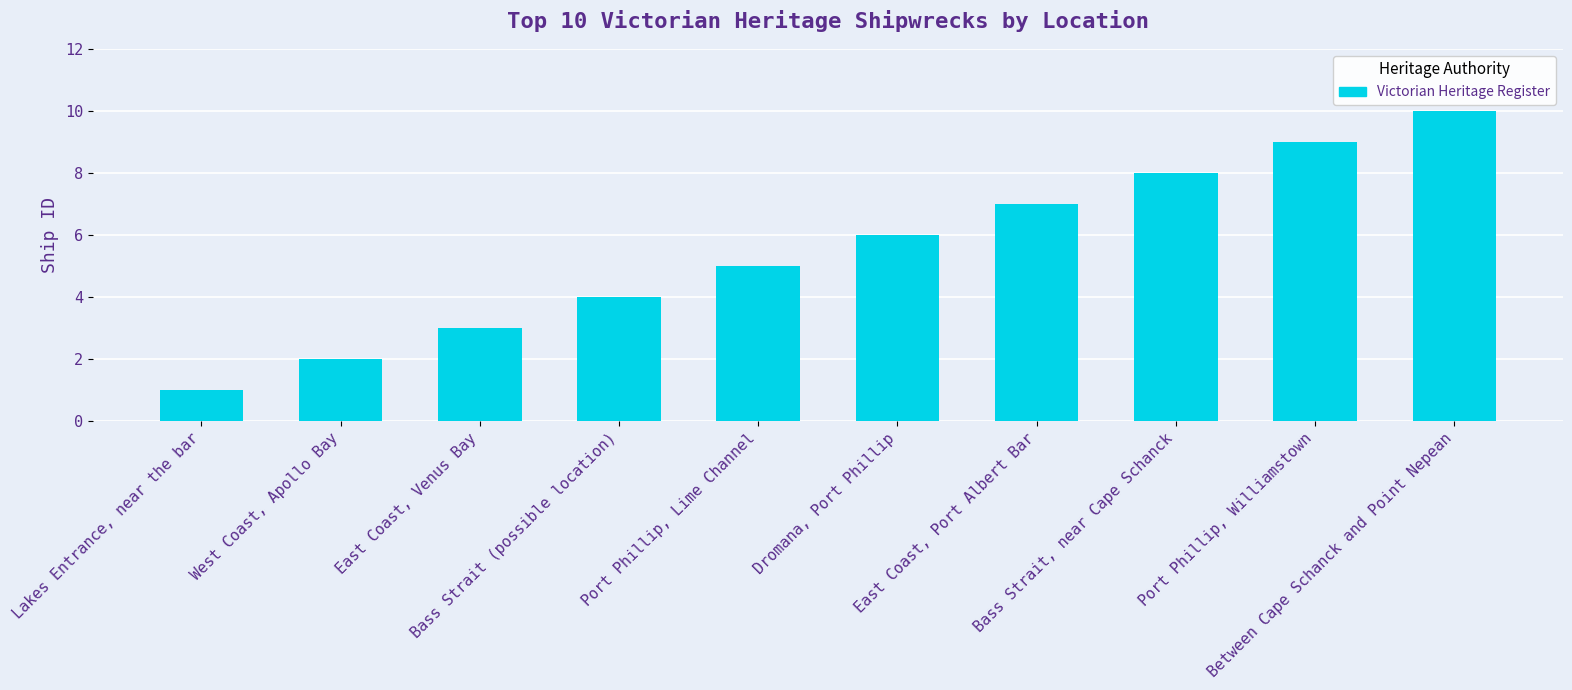

Which label corresponds to the largest value in the chart?

Between Cape Schanck and Point Nepean